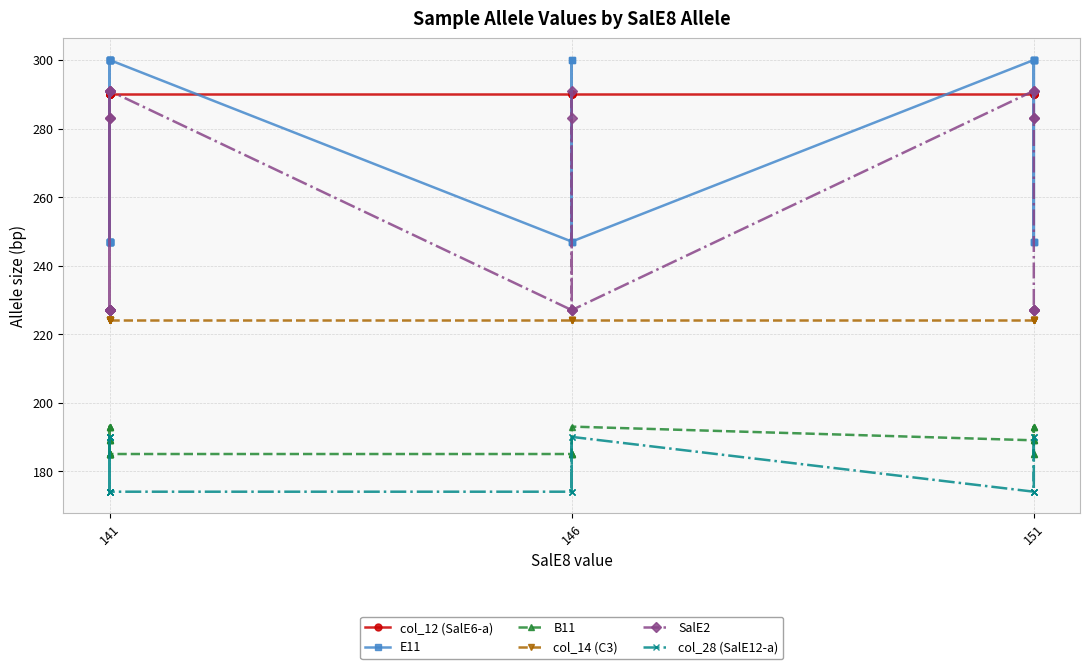

Rank the series at 141 from highest to lowest value.

E11, col_12 (SalE6-a), SalE2, col_14 (C3), B11, col_28 (SalE12-a)